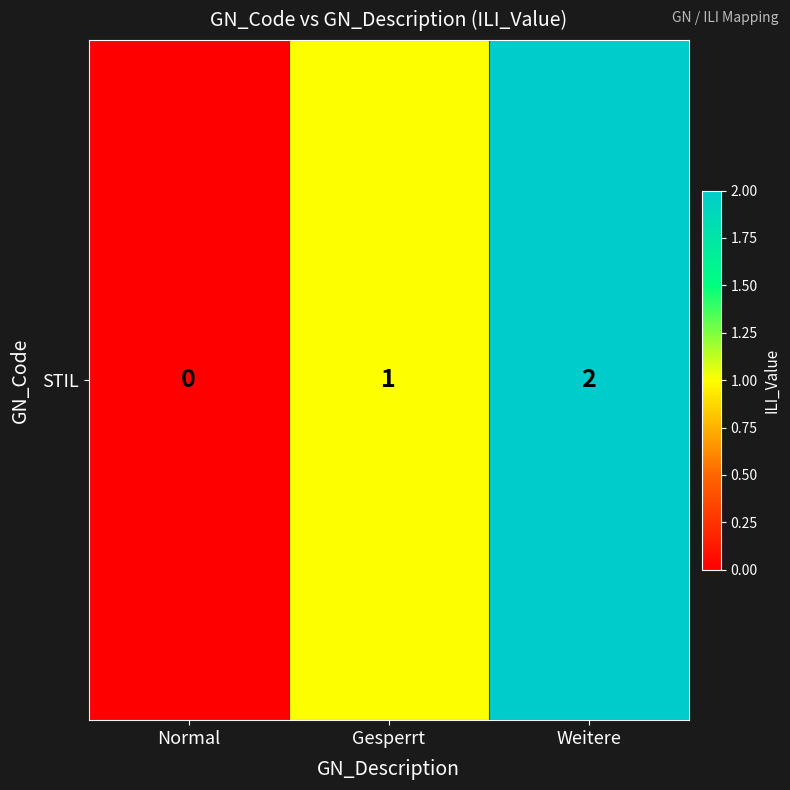

At which label is the value closest to 1?

Gesperrt